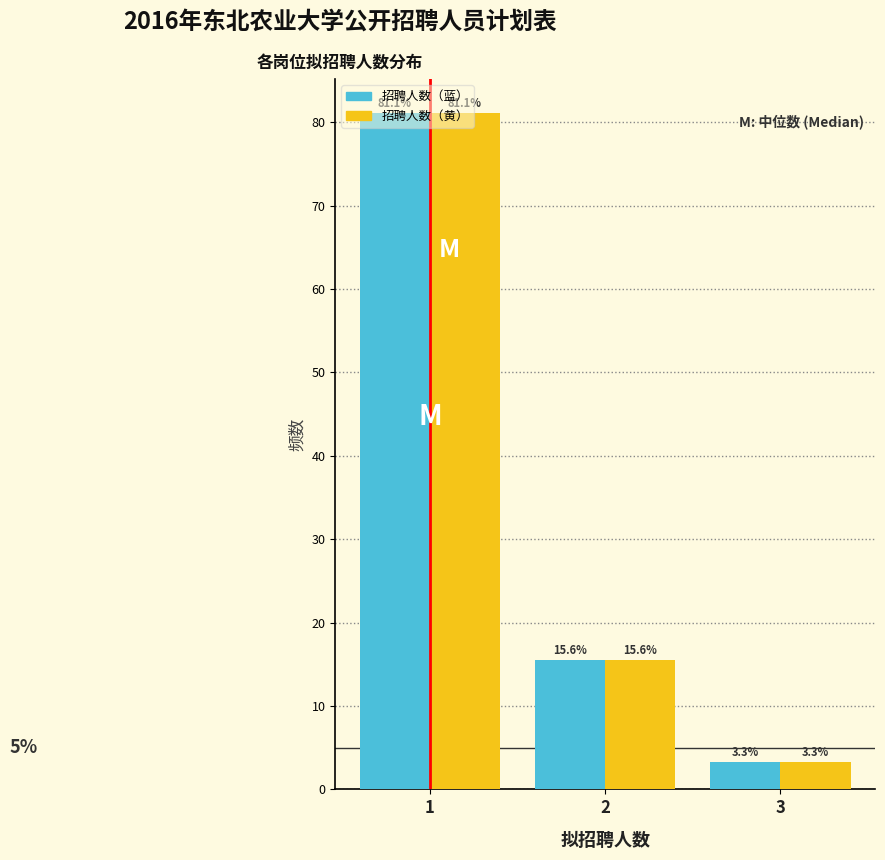

The value of 招聘人数（黄） at 3 is 3.3. True or false?

True